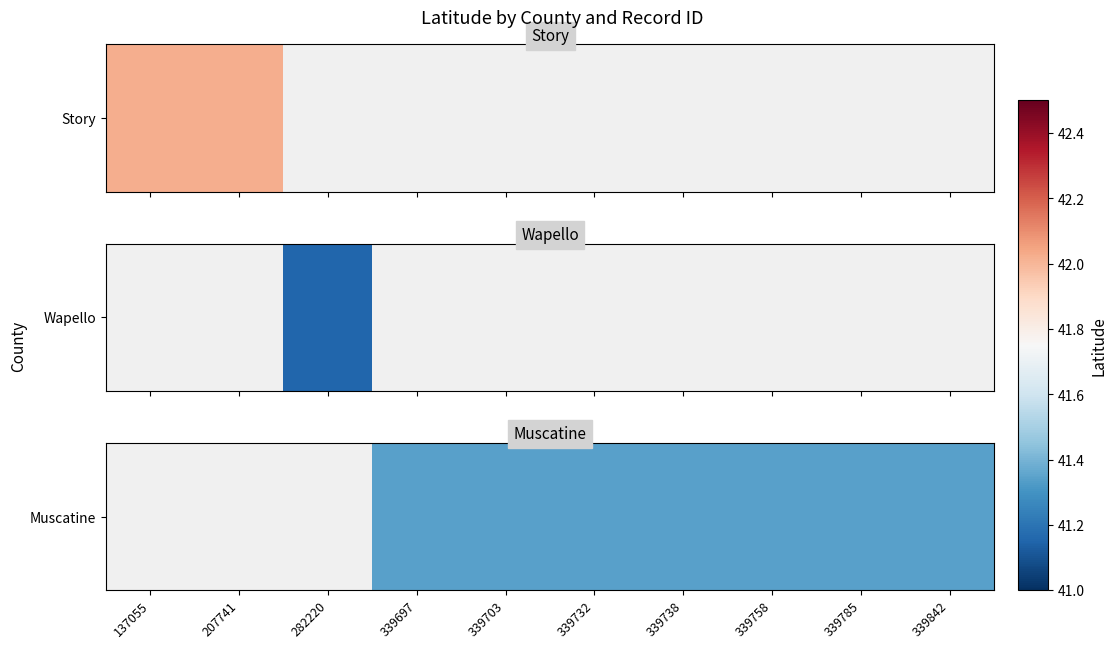

What is the smallest value displayed?

41.3